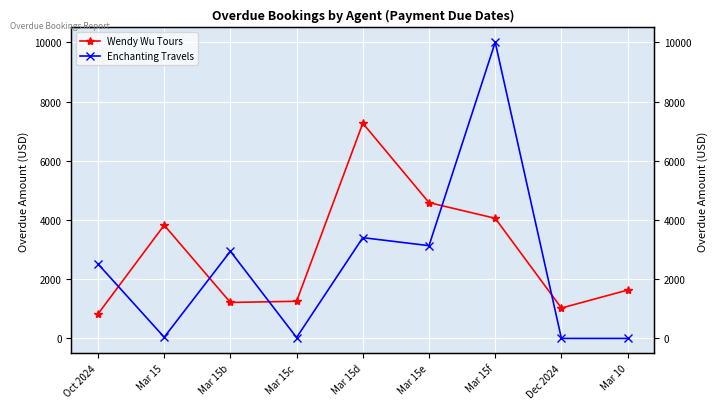

Which label corresponds to the largest value in the chart?

Mar 15f